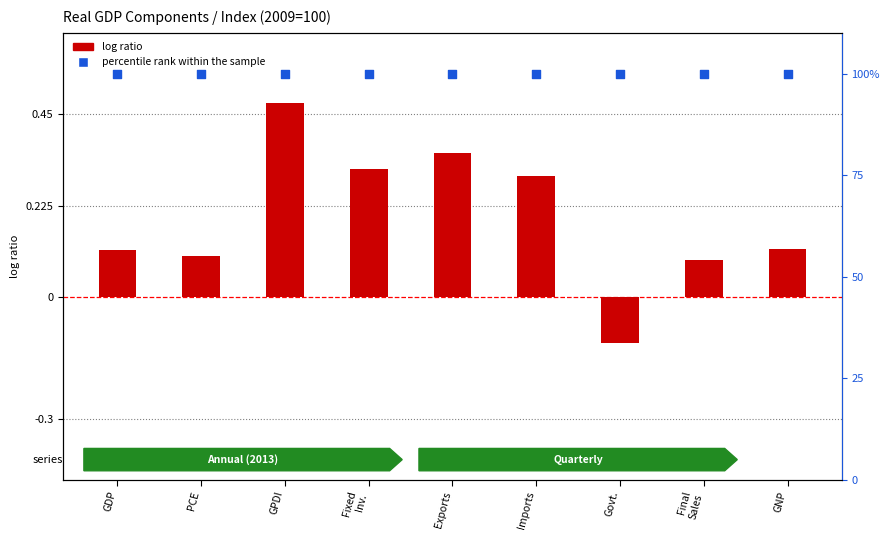

Which series contains the highest Y value?

percentile rank within the sample